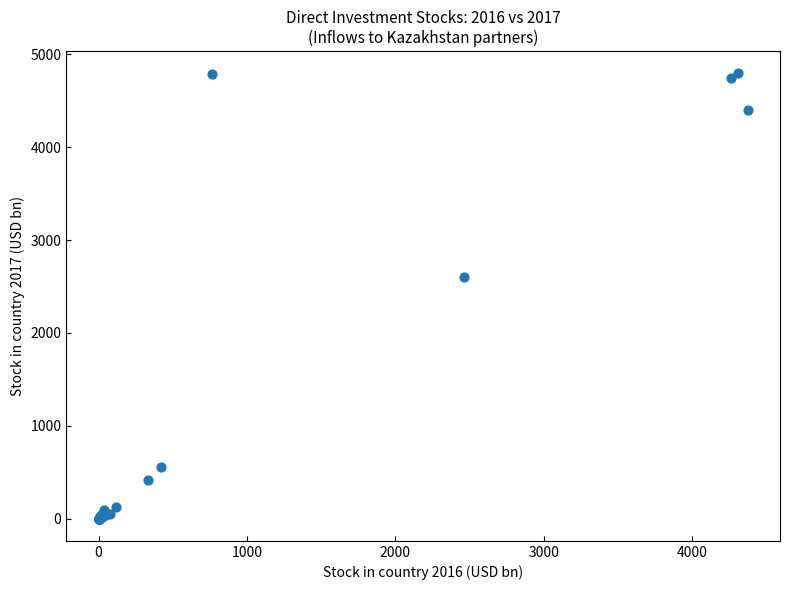

What Y value in the scatter plot is closest to 2396?

2602.1